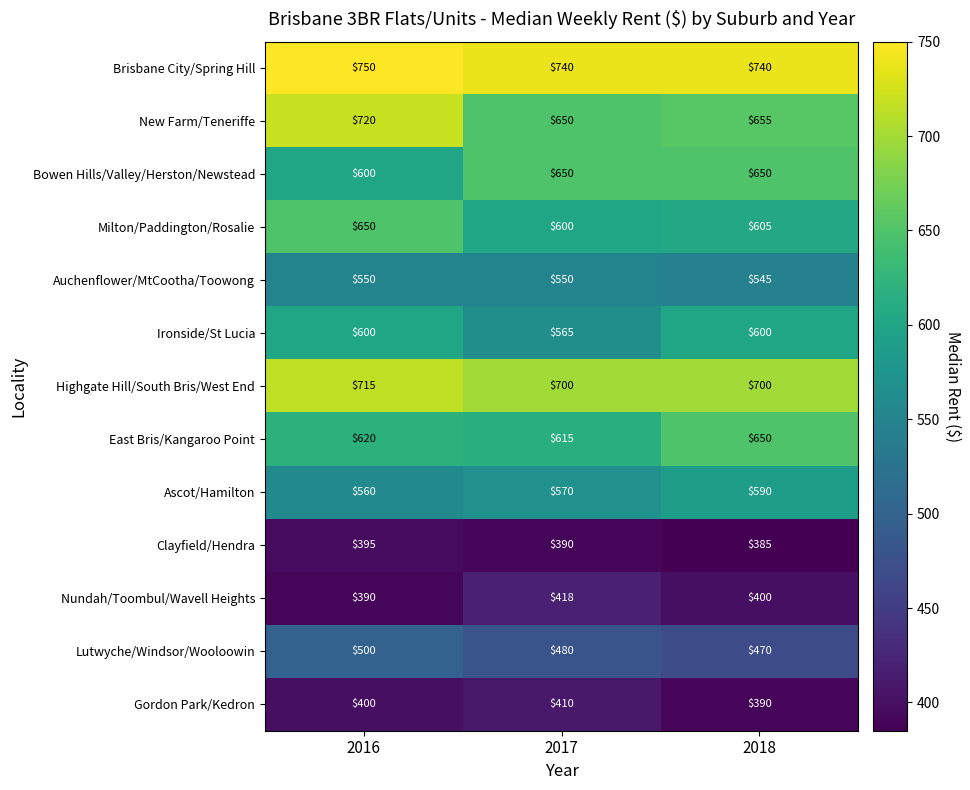

Read the Gordon Park/Kedron value at 2017.

410